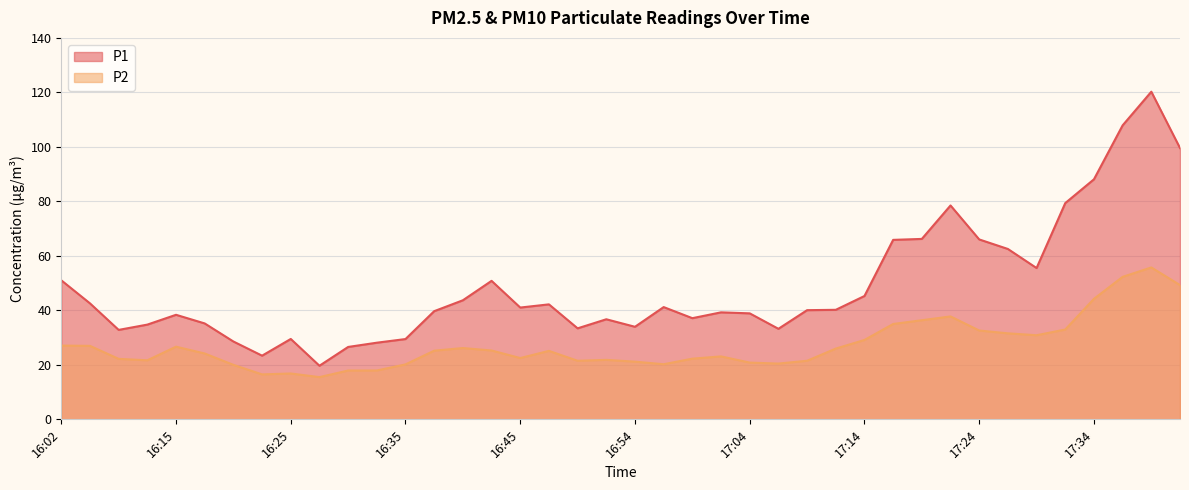

Rank the series by their maximum value, from lowest to highest.

P2, P1